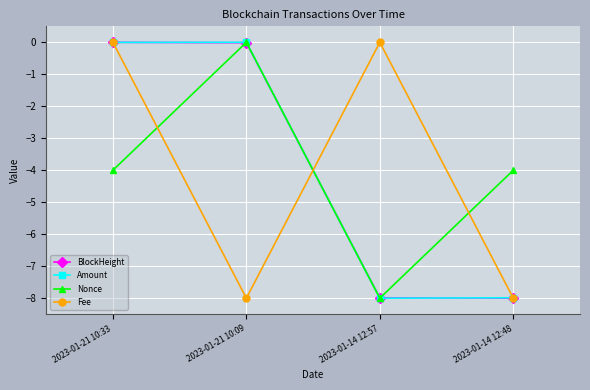

What is the minimum value shown in the chart?

-8.0